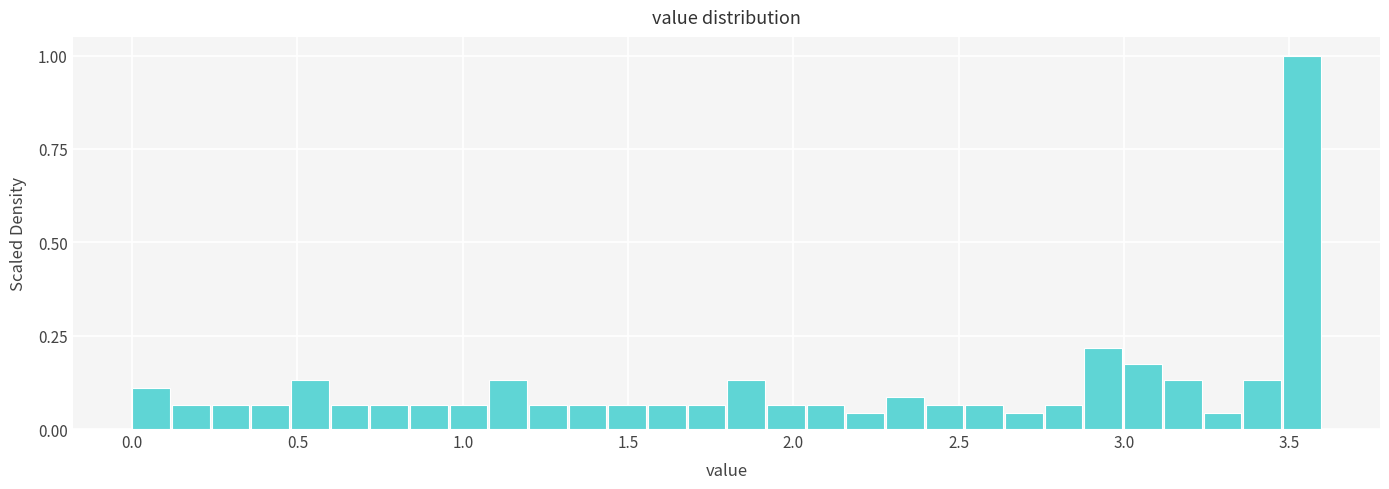

Read against the x-axis, roughly where is the centre of the tallest bar?

3.55